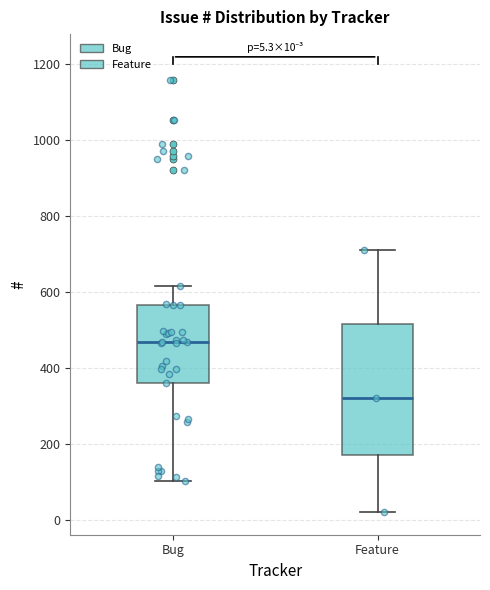

Which box is the tallest, from its lower edge to its upper edge?

Feature